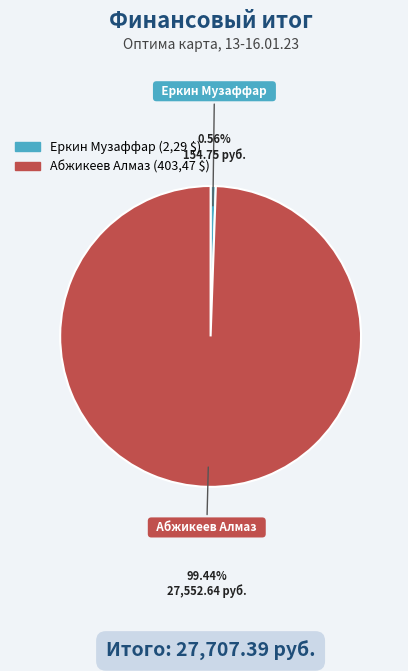

Which slice is the smallest?

Еркин Музаффар (2,29 $)